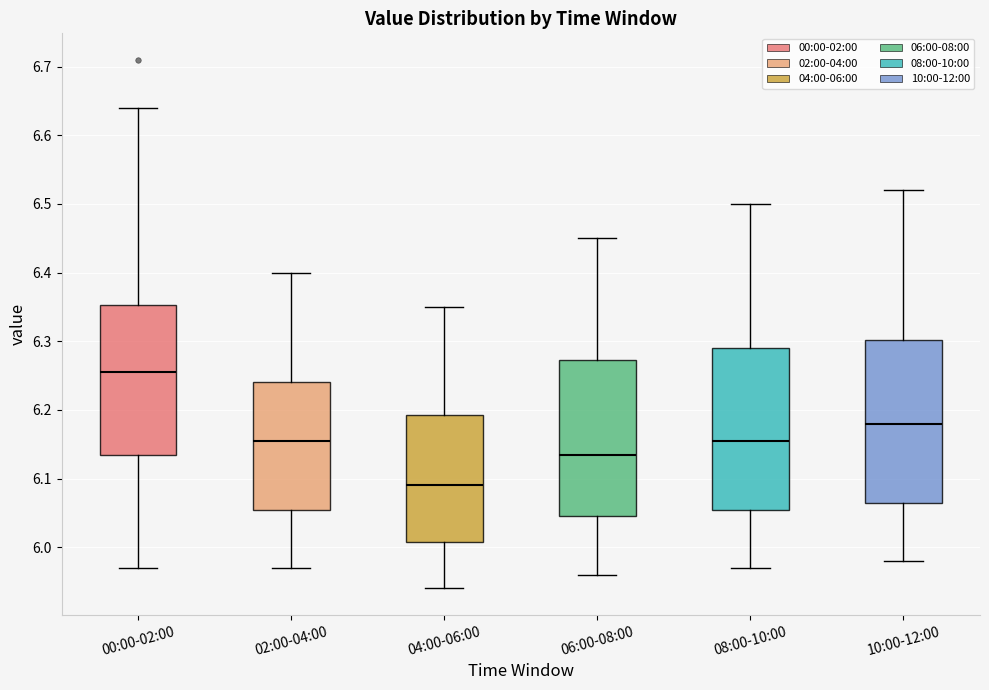

Reading left to right, read every box against the y-axis: the position of its median line, the range the box covers, and the ends of its whiskers. The values are not printed on the chart, so give them approximately, as read against the axis.

00:00-02:00: median 6.26, box 6.14 to 6.35, whiskers 5.97 to 6.64
02:00-04:00: median 6.16, box 6.06 to 6.24, whiskers 5.97 to 6.40
04:00-06:00: median 6.09, box 6.01 to 6.19, whiskers 5.94 to 6.35
06:00-08:00: median 6.14, box 6.05 to 6.27, whiskers 5.96 to 6.45
08:00-10:00: median 6.16, box 6.06 to 6.29, whiskers 5.97 to 6.50
10:00-12:00: median 6.18, box 6.07 to 6.30, whiskers 5.98 to 6.52